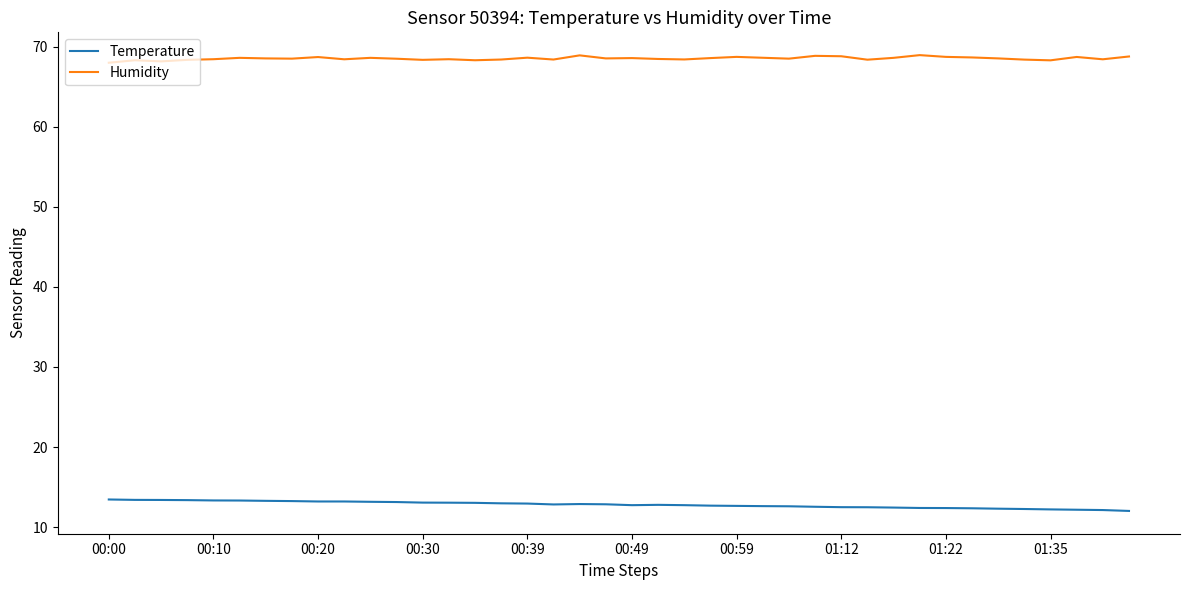

What is the maximum value for Humidity?

69.0